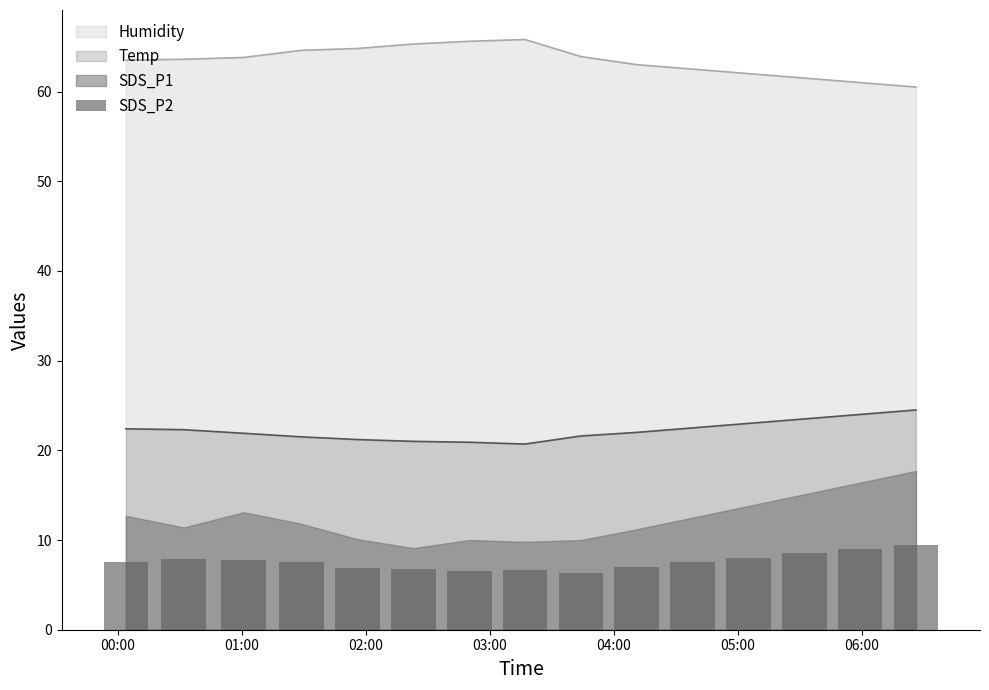

True or false: Temp and Humidity intersect in this chart.

False